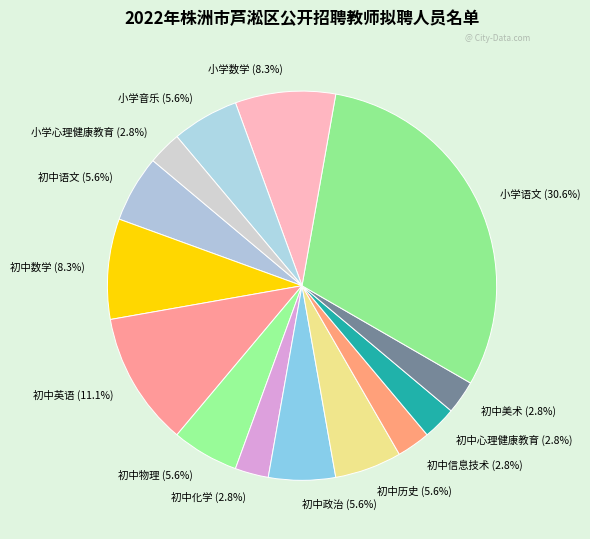

Is 初中语文 the majority of the pie?

No